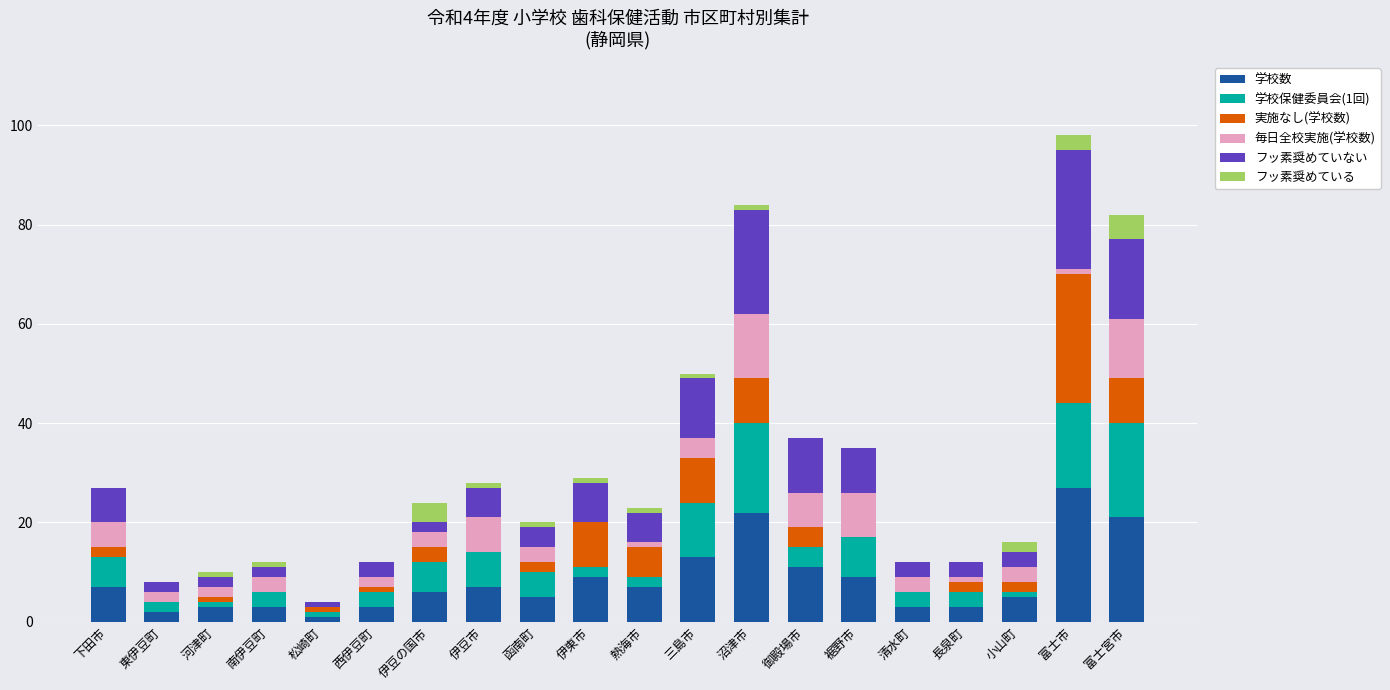

At which category is the sum across all series the highest?

富士市